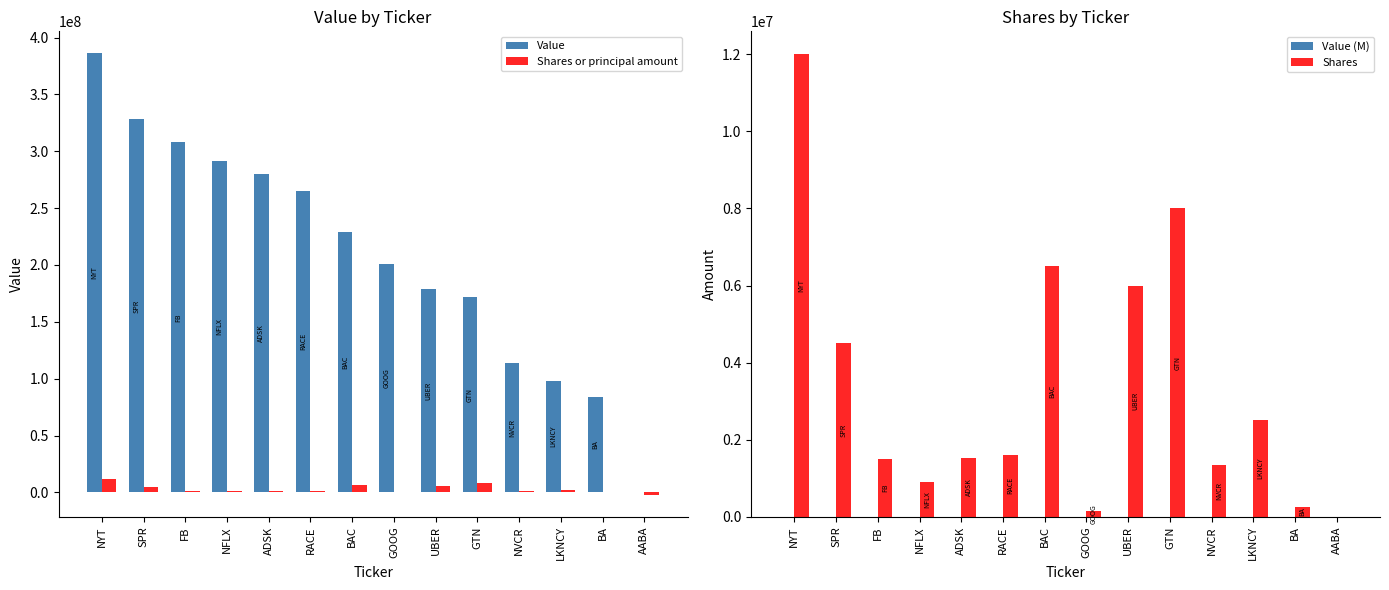

Reading left to right, transcribe all the data shown in this chart.

Value: NYT=386040000.0	SPR=327960000.0	FB=307875000.0	NFLX=291213000.0	ADSK=279777000.0	RACE=264864000.0	BAC=228930000.0	GOOG=200553000.0	UBER=178440000.0	GTN=171520000.0	NVCR=113765000.0	LKNCY=98400000.0	BA=83883000.0	AABA=0.0
Shares or principal amount: NYT=12000000.0	SPR=4500000.0	FB=1500000.0	NFLX=900000.0	ADSK=1525000.0	RACE=1600000.0	BAC=6500000.0	GOOG=150000.0	UBER=6000000.0	GTN=8000000.0	NVCR=1350000.0	LKNCY=2500000.0	BA=257500.0	AABA=-1850000.0
Value (M): NYT=386.0	SPR=328.0	FB=307.9	NFLX=291.2	ADSK=279.8	RACE=264.9	BAC=228.9	GOOG=200.6	UBER=178.4	GTN=171.5	NVCR=113.8	LKNCY=98.4	BA=83.9	AABA=0.0
Shares: NYT=12000000.0	SPR=4500000.0	FB=1500000.0	NFLX=900000.0	ADSK=1525000.0	RACE=1600000.0	BAC=6500000.0	GOOG=150000.0	UBER=6000000.0	GTN=8000000.0	NVCR=1350000.0	LKNCY=2500000.0	BA=257500.0	AABA=0.0